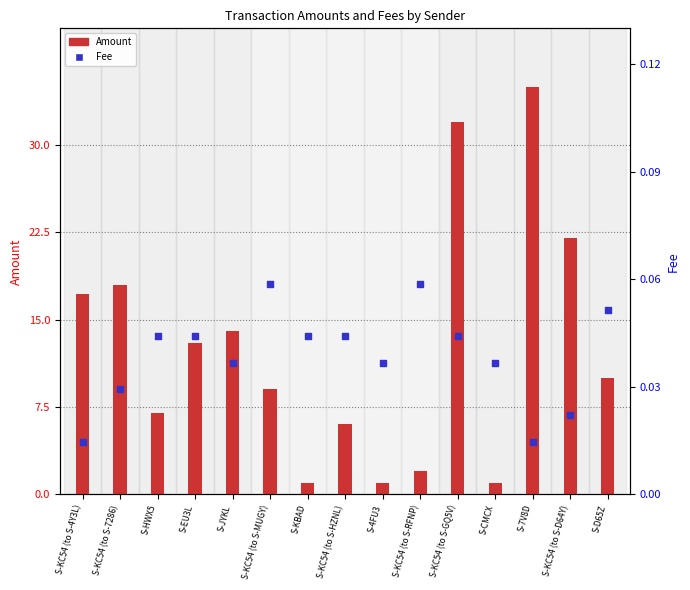

Which series has the largest total across all categories?

Amount